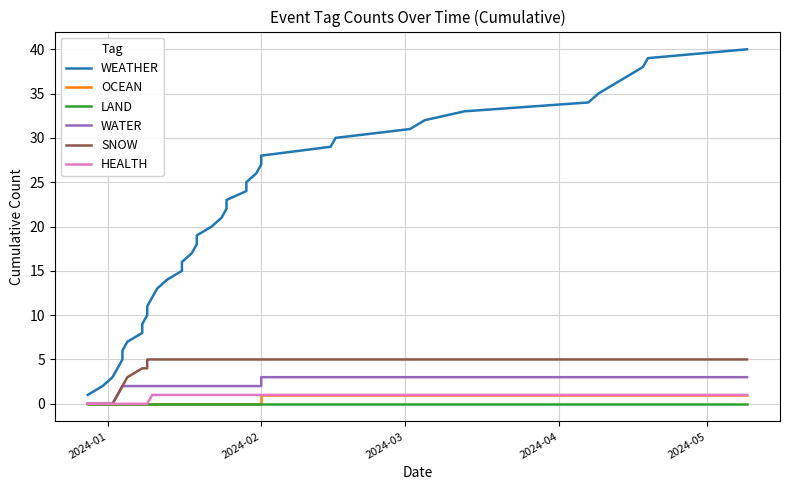

The value of WATER at 35 is 5. True or false?

False